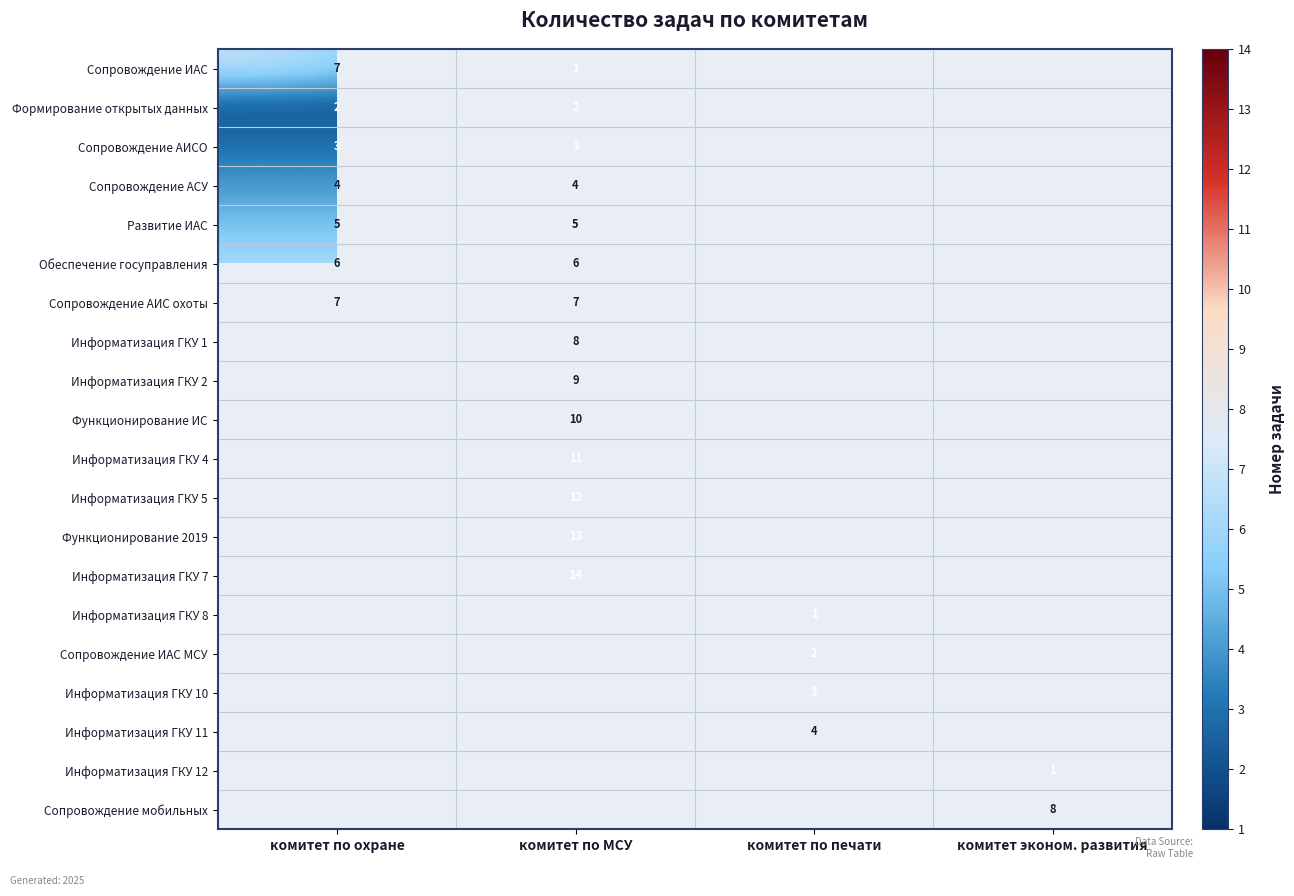

Is it true that Развитие ИАС equals 5 at комитет по МСУ?

True